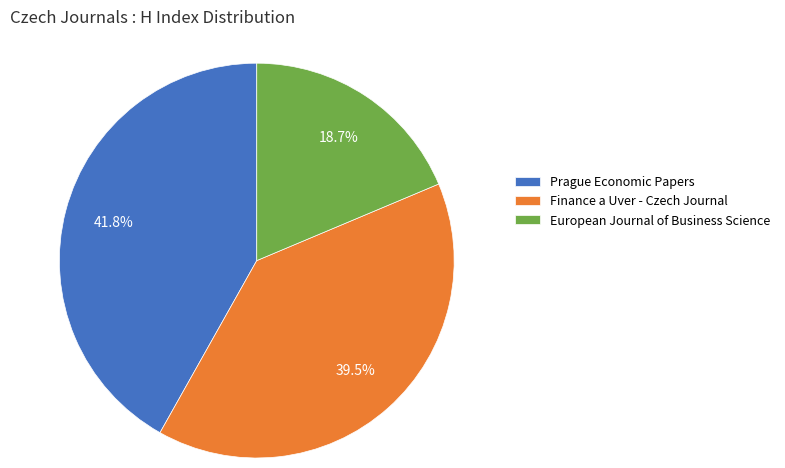

What is the ratio of the value at European Journal of Business Science to the value at Prague Economic Papers?

0.4